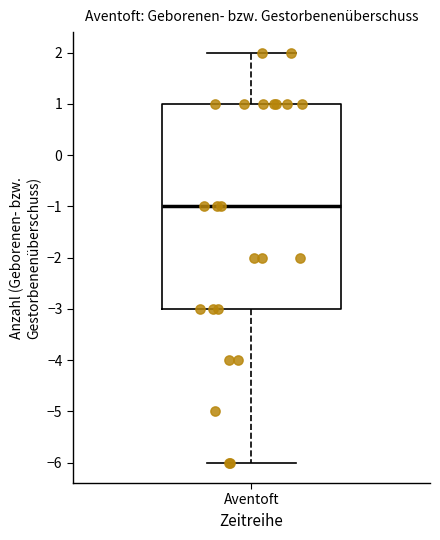

Where is the lower edge of the box for Aventoft on the y-axis? The values are not printed on the chart, so give them approximately, as read against the axis.

-3